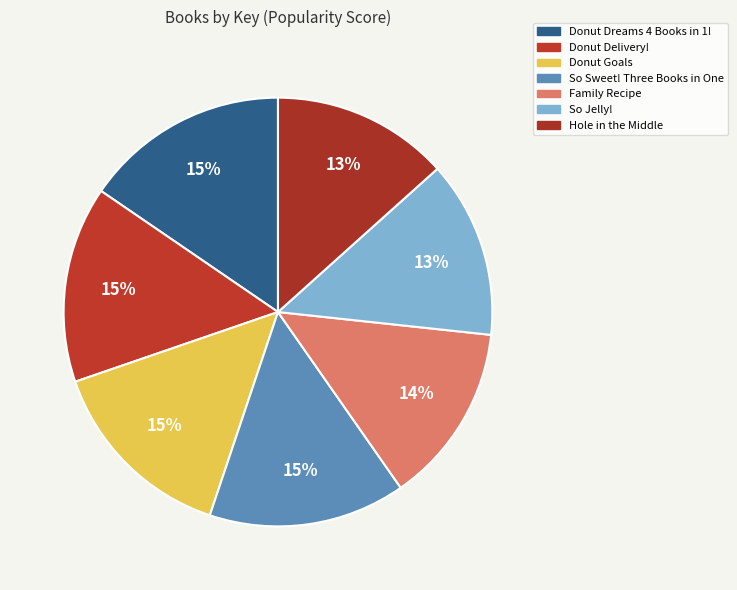

To the nearest percent, what portion does So Sweet! Three Books in One represent?

15%